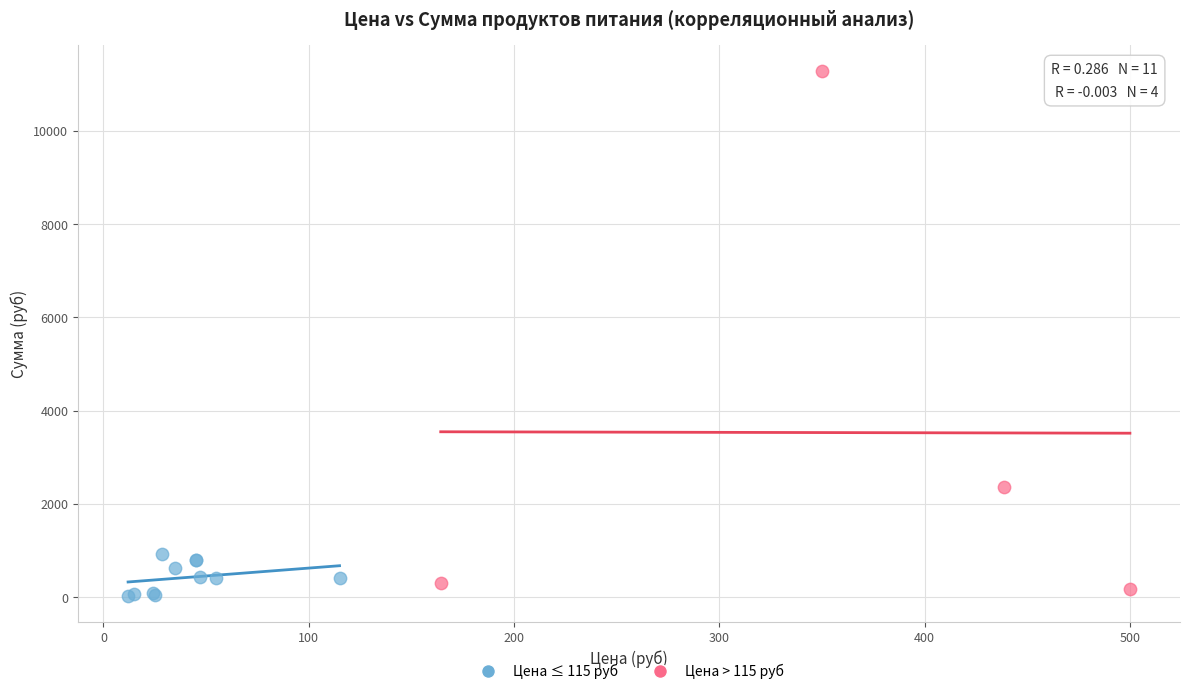

Which series reaches the maximum Y coordinate?

Цена > 115 руб